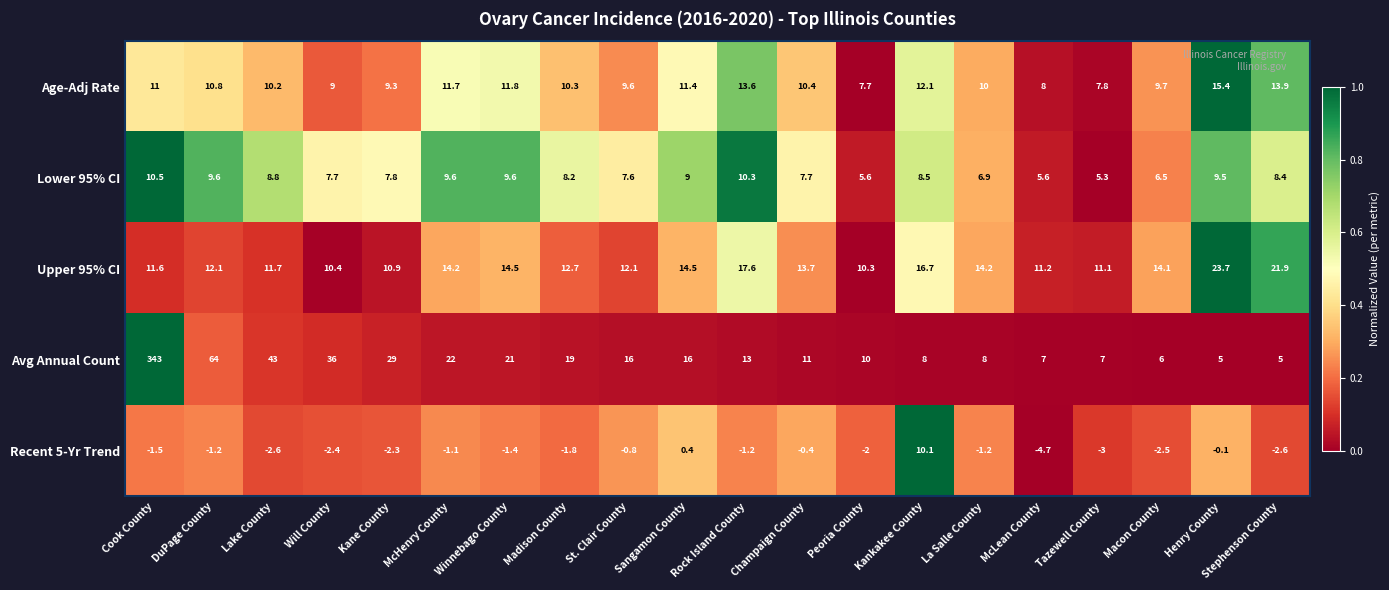

How many data points in Upper 95% CI are less than 13?

10